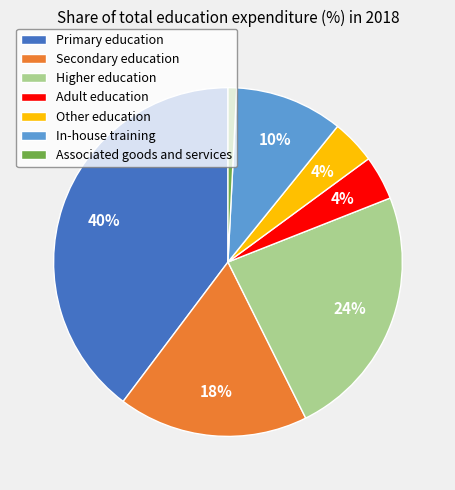

To the nearest percent, what is the combined percentage of In-house training and Higher education?

34%